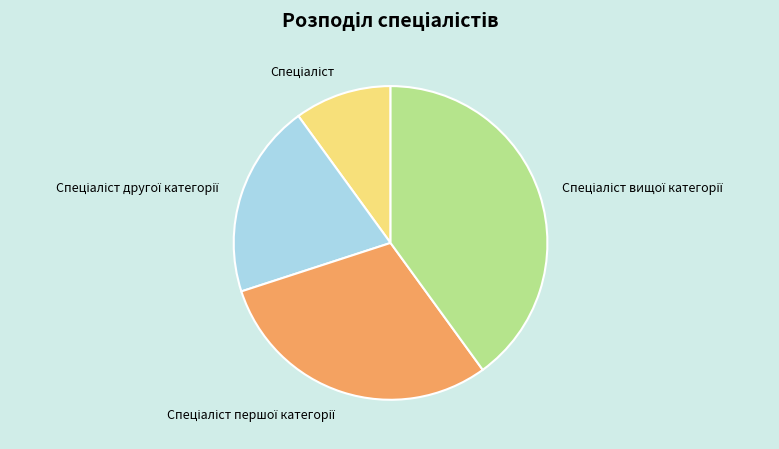

Does any single category account for the majority?

No